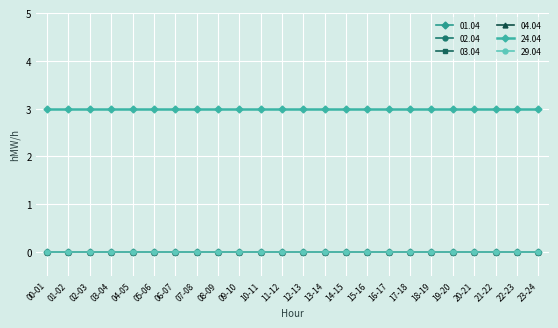

List the series in order of their peak value, highest first.

24.04, 01.04, 02.04, 03.04, 04.04, 29.04